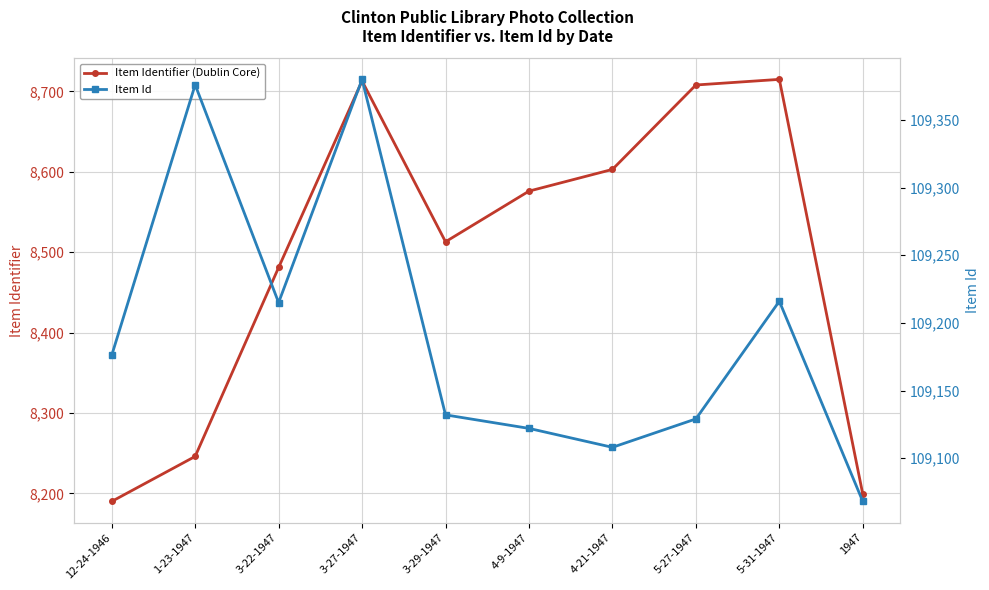

What position from the right is 5-27-1947?

3